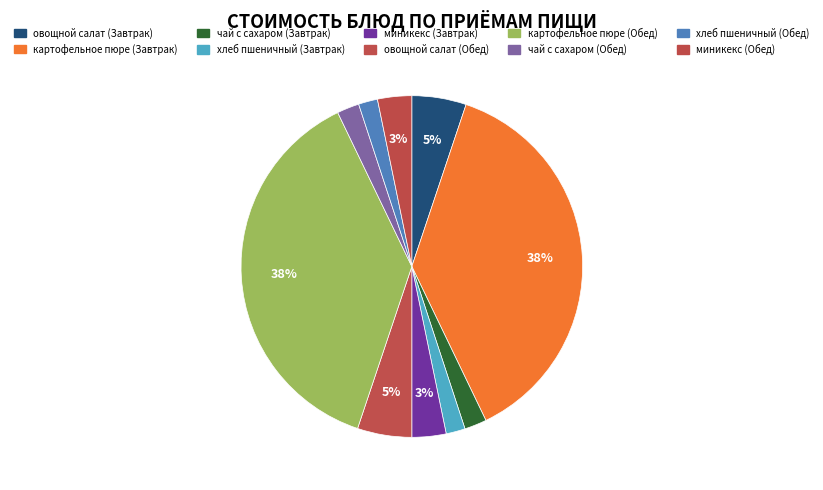

To the nearest percent, what is the difference between the хлеб пшеничный (Обед) and миникекс (Обед) slice percentages?

1%